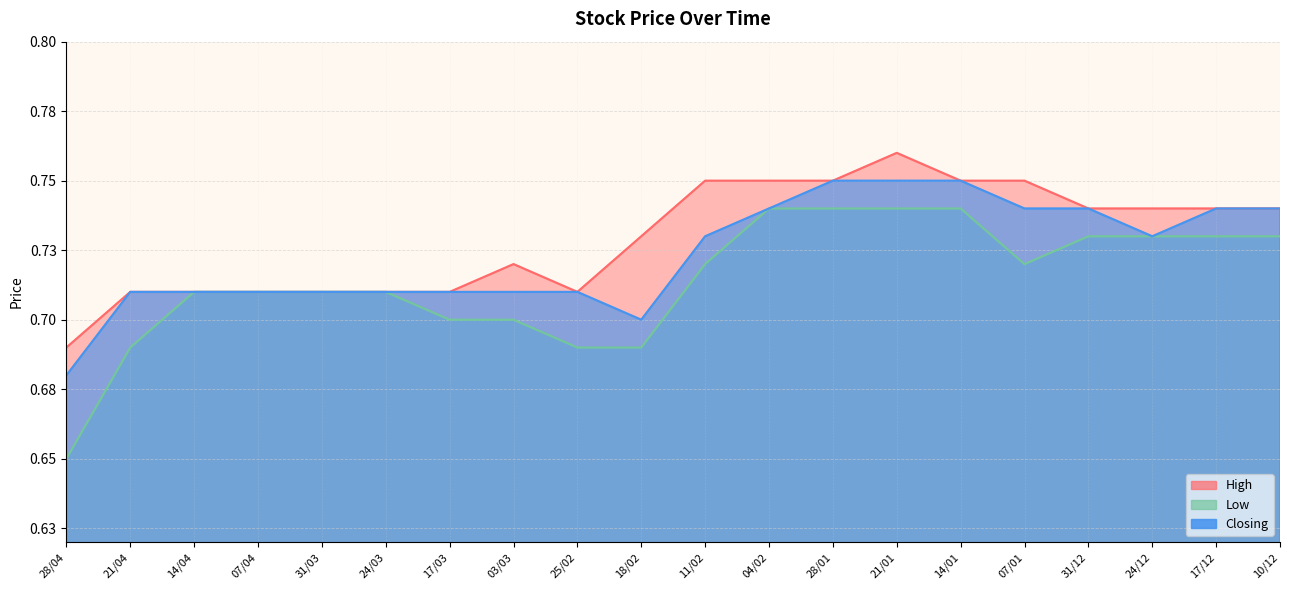

Which series has the largest range (max minus min)?

Low